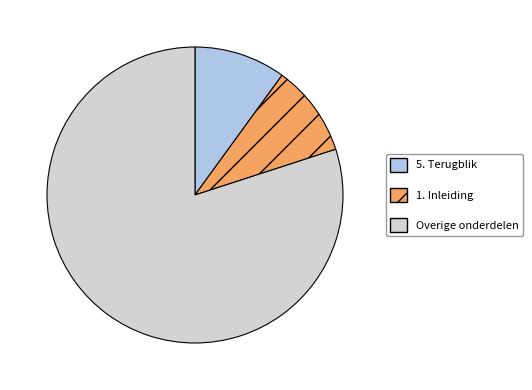

Do Overige onderdelen and 1. Inleiding together represent more than half of the pie?

Yes